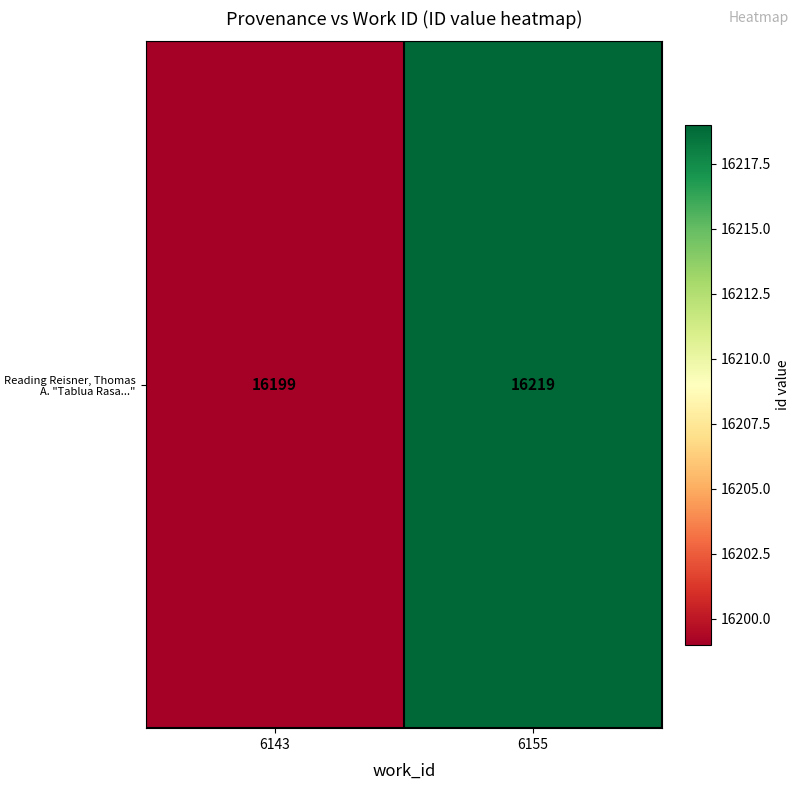

At which category does the chart reach its minimum across all series?

6143